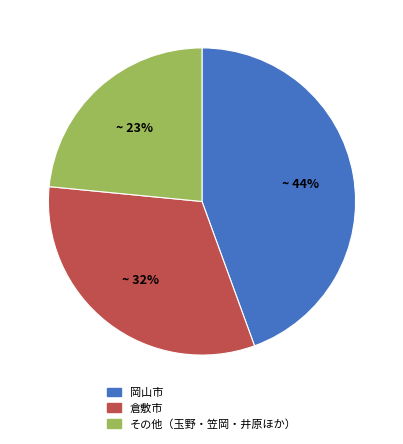

Is there a majority slice in this chart?

No